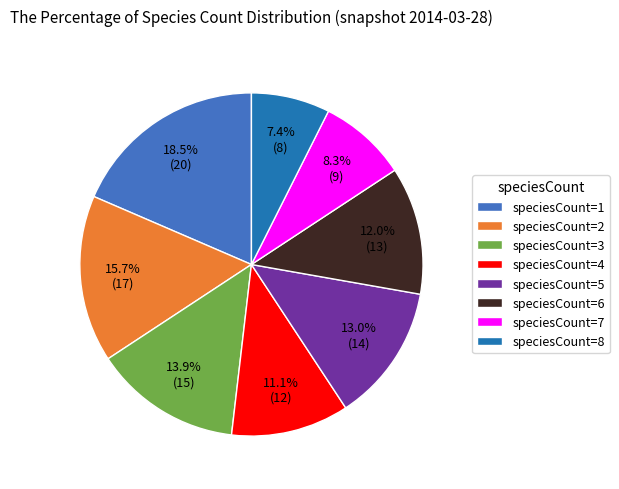

Is the sum of speciesCount=3 and speciesCount=8 greater than half?

No